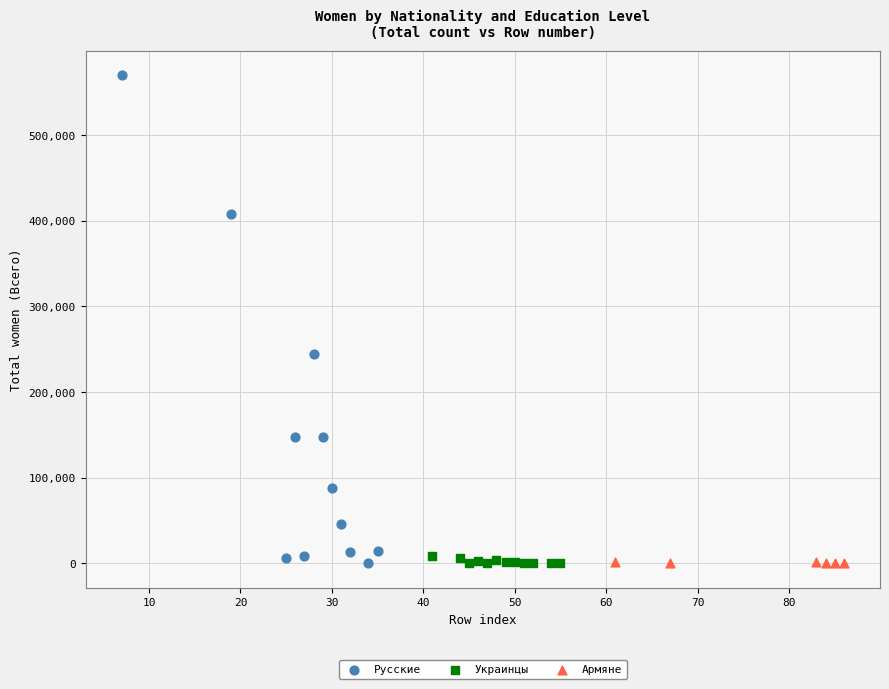

Which series has the widest spread of Y values?

Русские